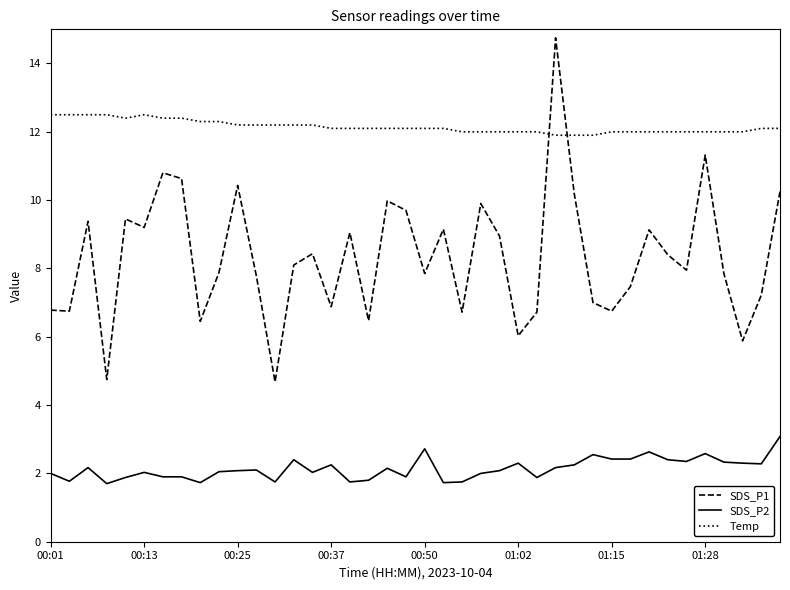

What is the difference between the maximum and minimum values in the SDS_P1 series?

10.1